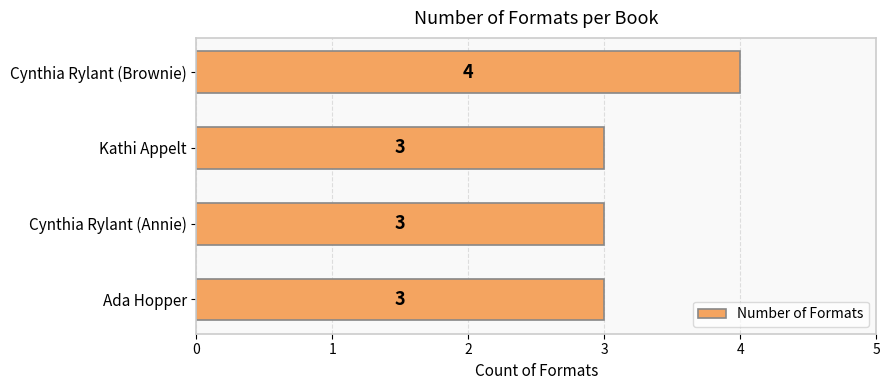

Reading bottom to top, transcribe all the data shown in this chart.

3	3	3	4